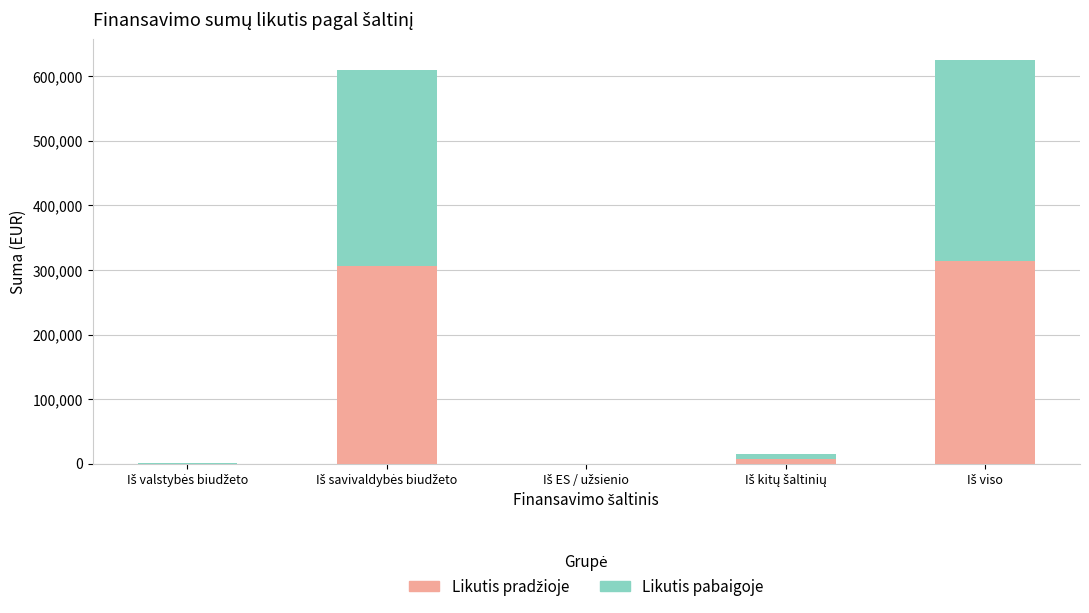

Are the bars grouped side by side (vs. stacked)?

No